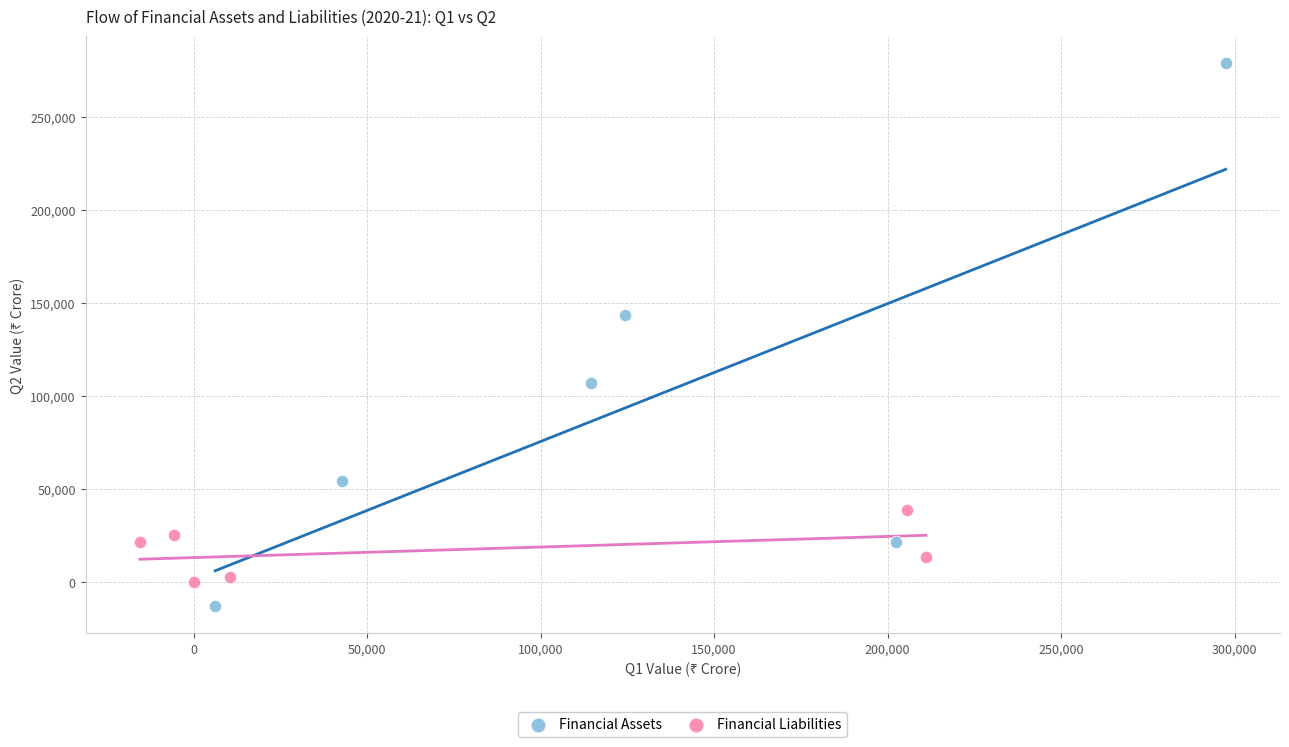

What are all the series names shown in the legend?

Financial Assets, Financial Liabilities